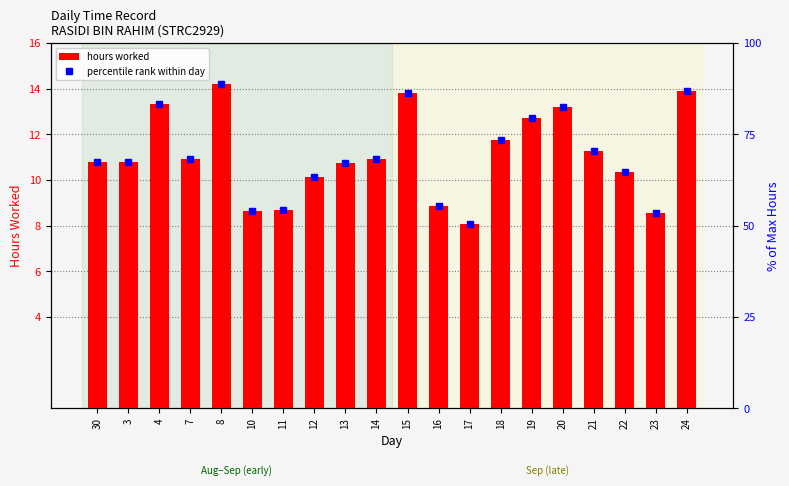

At which label is hours worked closest to 11?

7